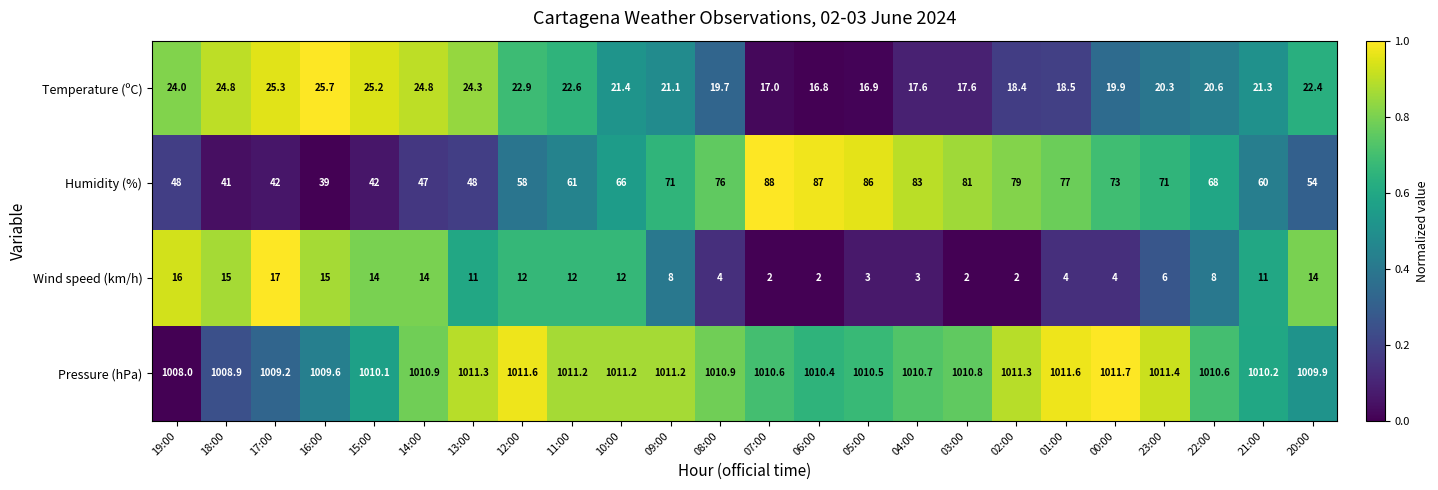

Rank the series at 21:00 from lowest to highest value.

Wind speed (km/h), Temperature (ºC), Humidity (%), Pressure (hPa)